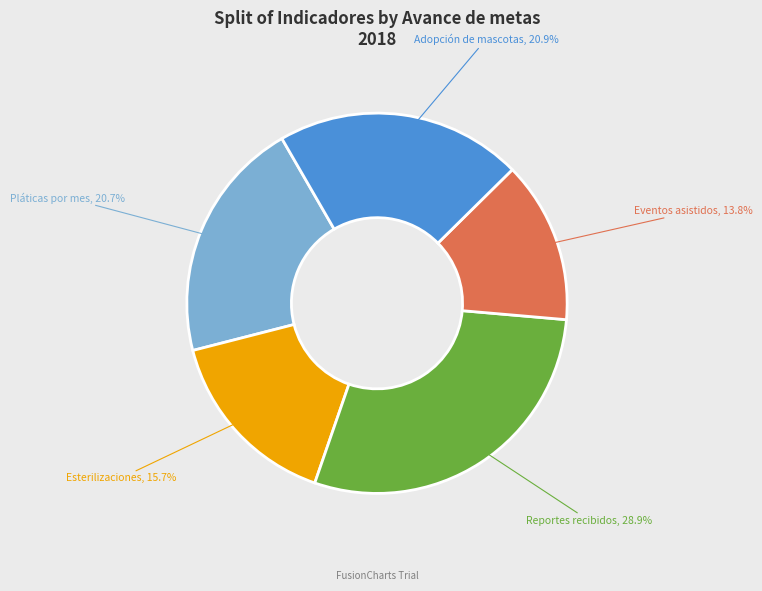

Which category has the smallest portion of the pie?

Eventos asistidos